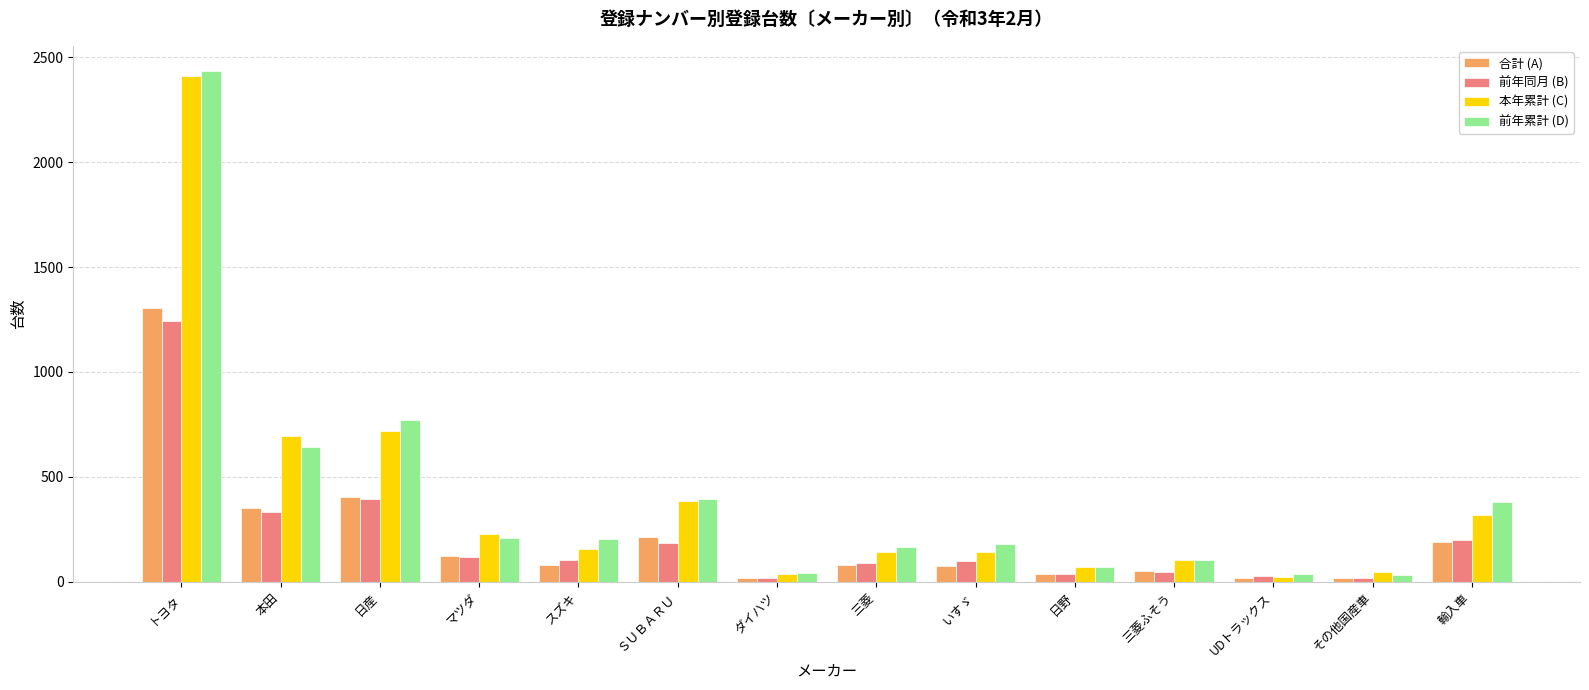

What are all the series names shown in the legend?

合計 (A), 前年同月 (B), 本年累計 (C), 前年累計 (D)